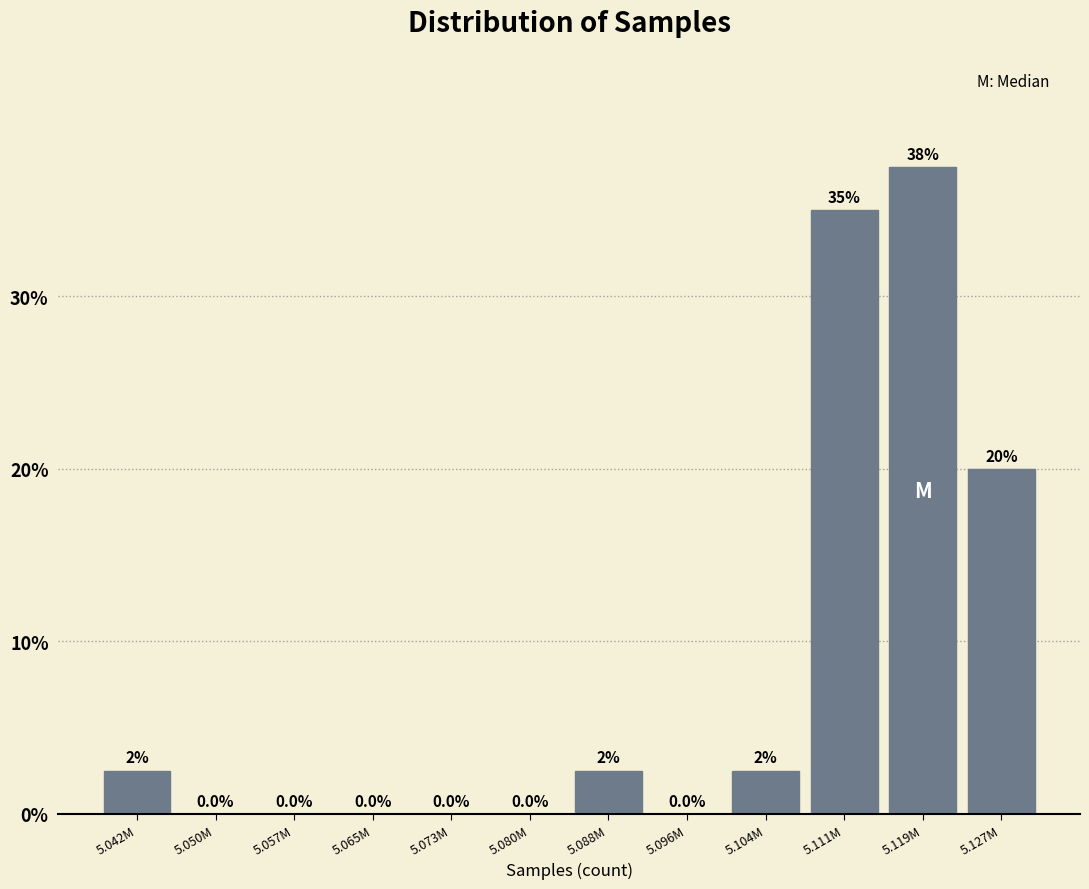

Reading right to left, transcribe all the data shown in this chart.

5.127M=20.0	5.119M=37.5	5.111M=35.0	5.104M=2.5	5.096M=0.0	5.088M=2.5	5.080M=0.0	5.073M=0.0	5.065M=0.0	5.057M=0.0	5.050M=0.0	5.042M=2.5